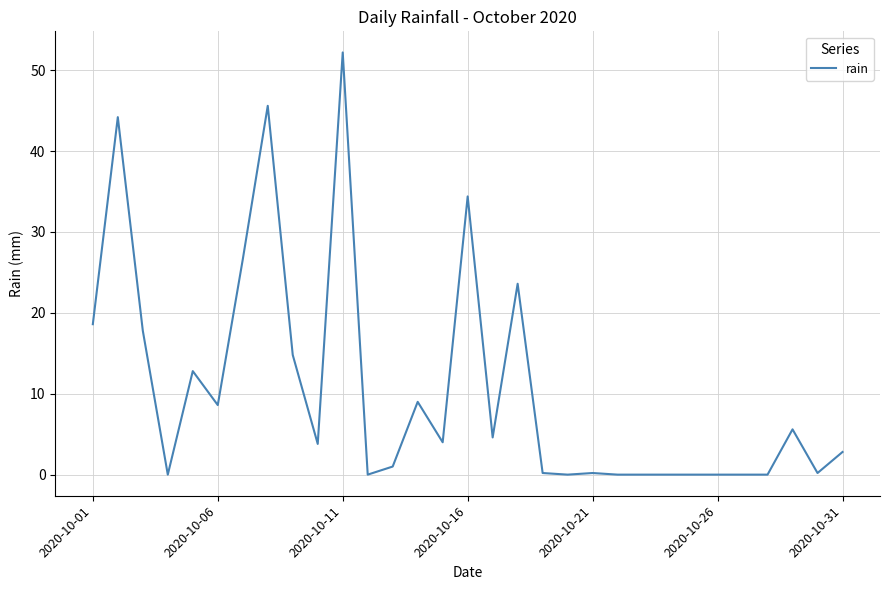

Does the chart have visible grid lines?

Yes